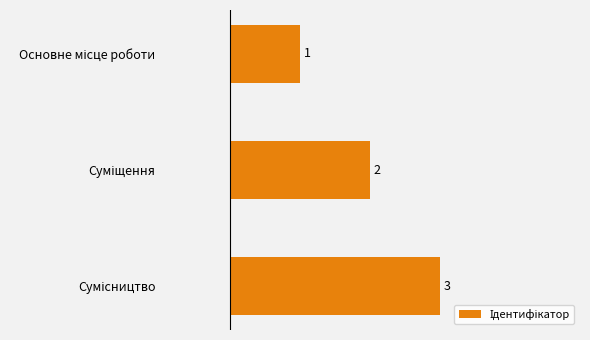

How many categories are shown in the chart?

3